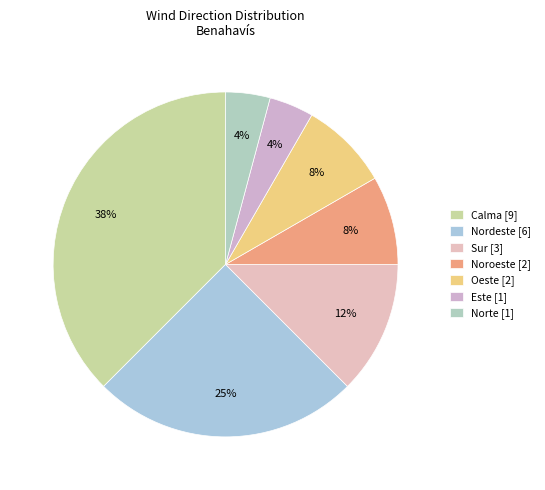

How many segments does this pie chart have?

7